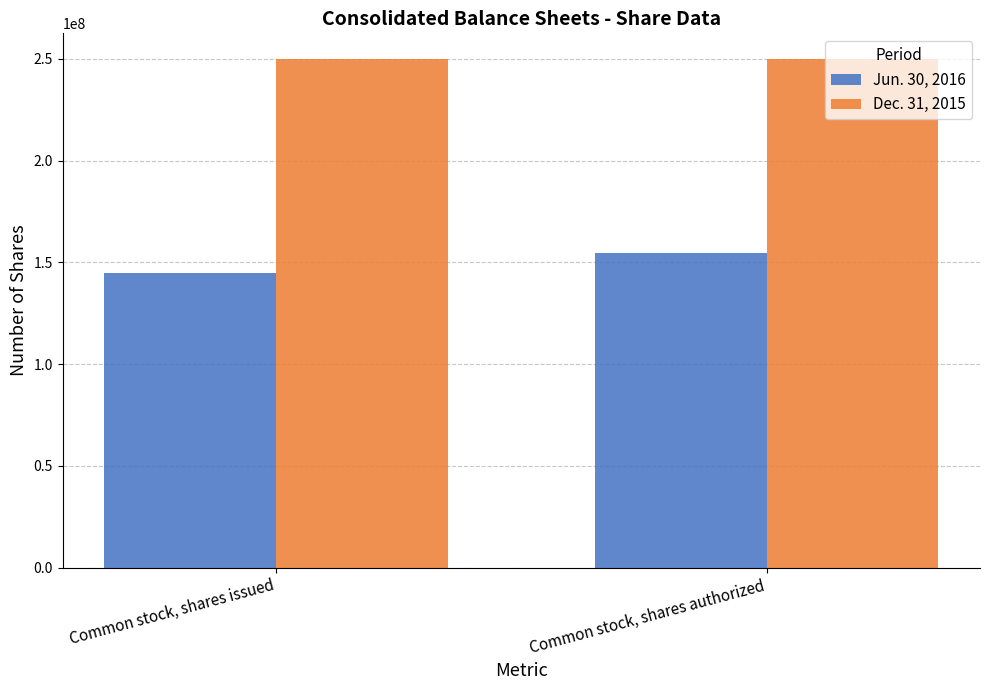

What is the value of the Jun. 30, 2016 bar at the 2nd from the left?

154404986